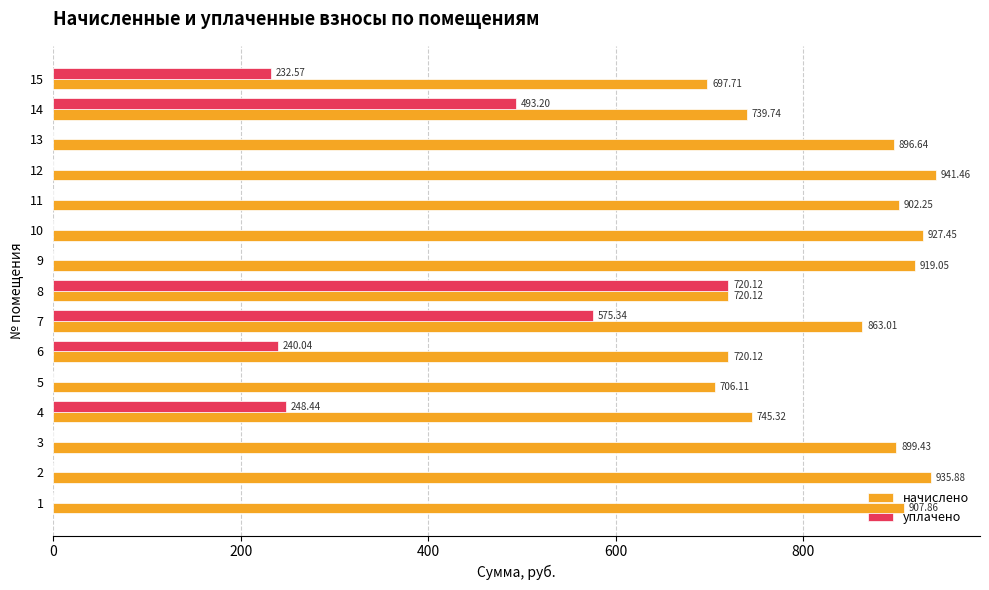

What is the sum of the уплачено values at 2 and 14?

493.2